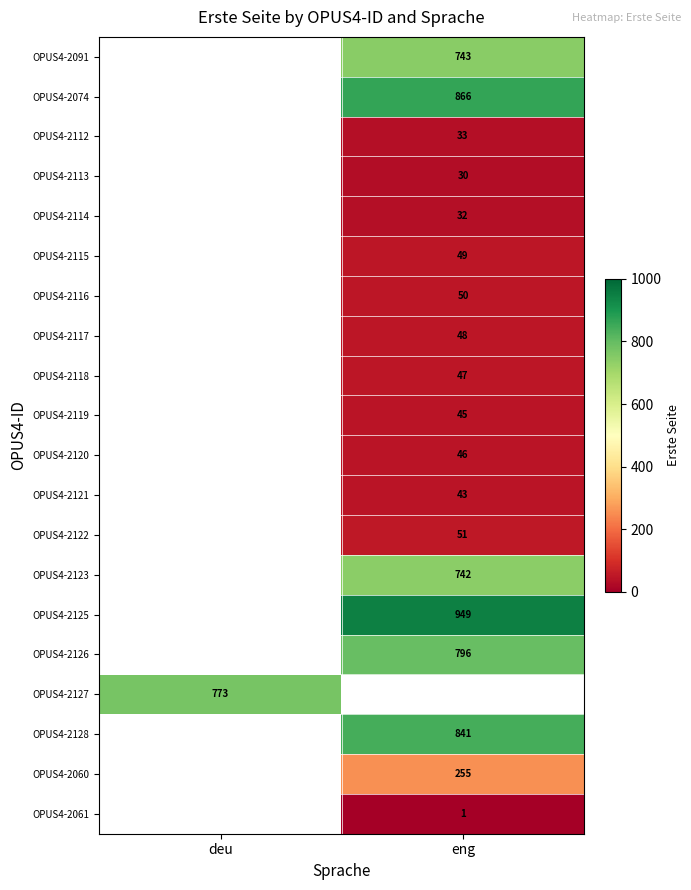

Is it true that OPUS4-2061 equals 1 at eng?

True